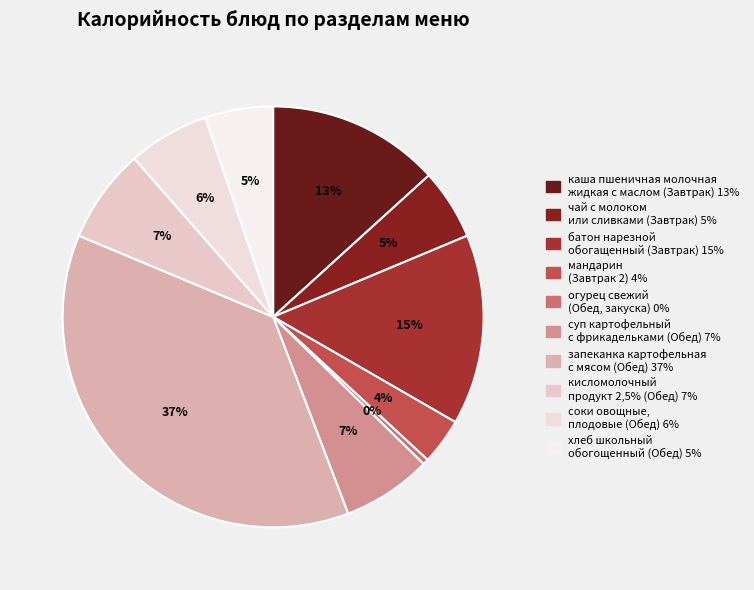

Which category has the smallest portion of the pie?

огурец свежий
(Обед, закуска)